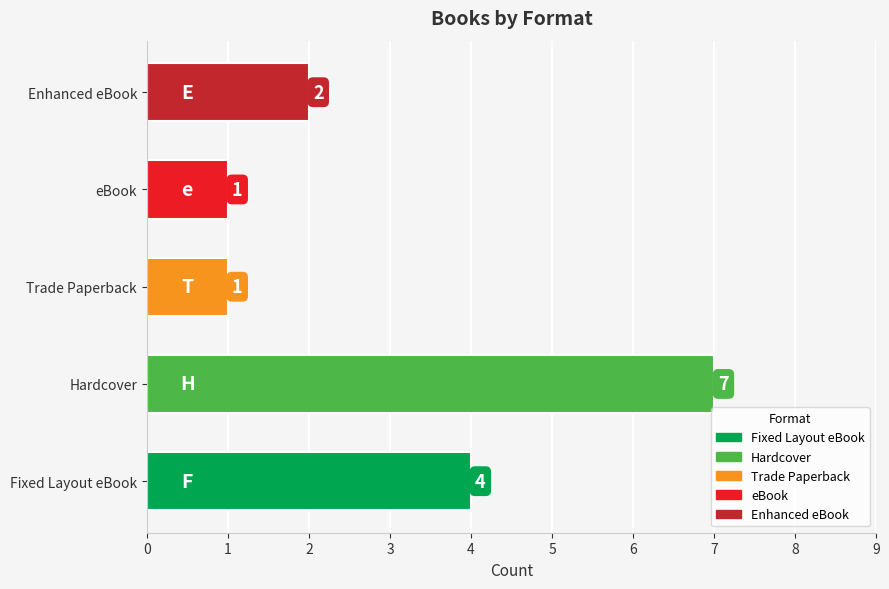

The chart shows a value of 10 at Hardcover. True or false?

False